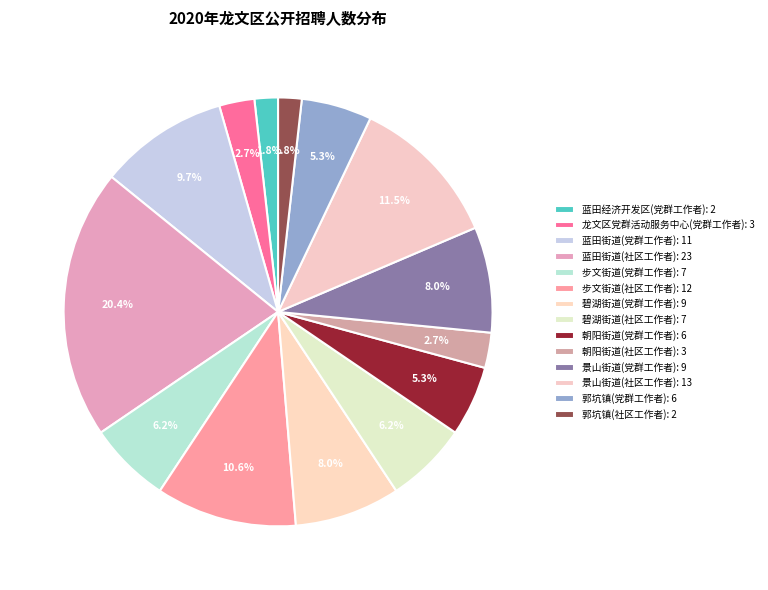

How many slices are in this pie chart?

14